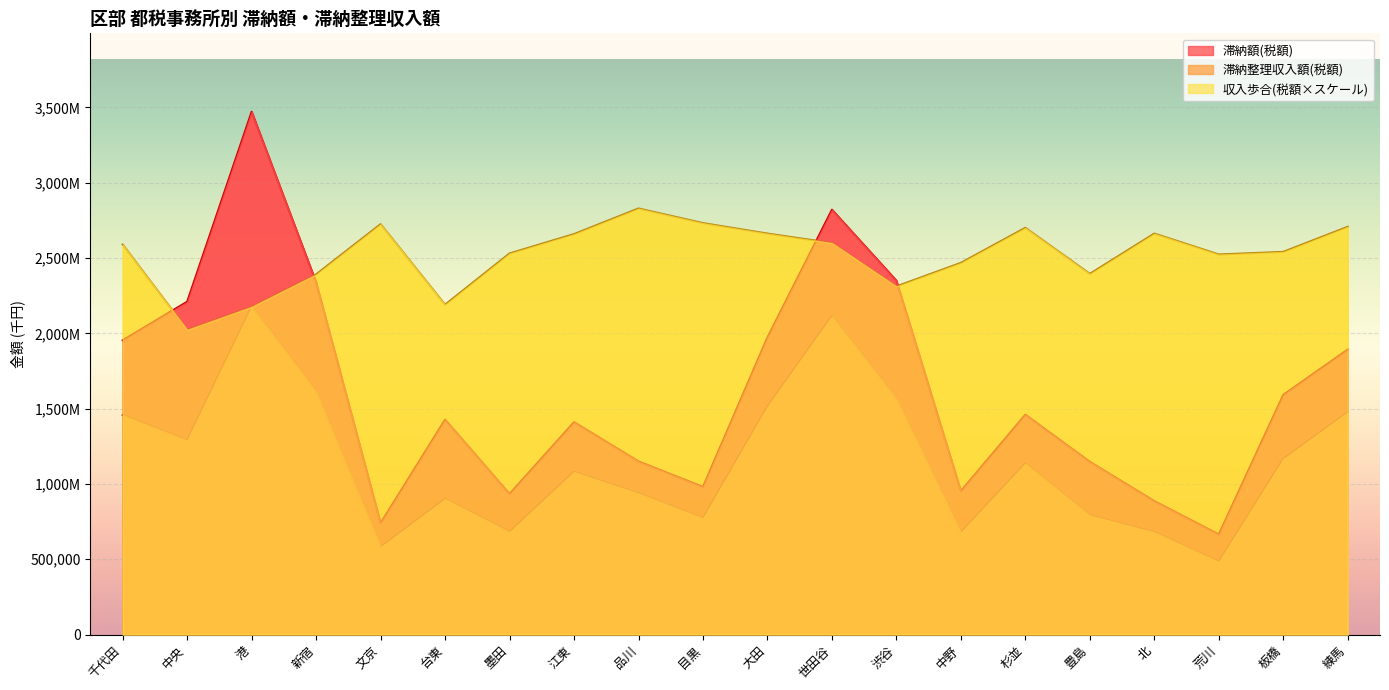

True or false: 滞納整理収入額(税額) and 収入歩合(税額) intersect in this chart.

False